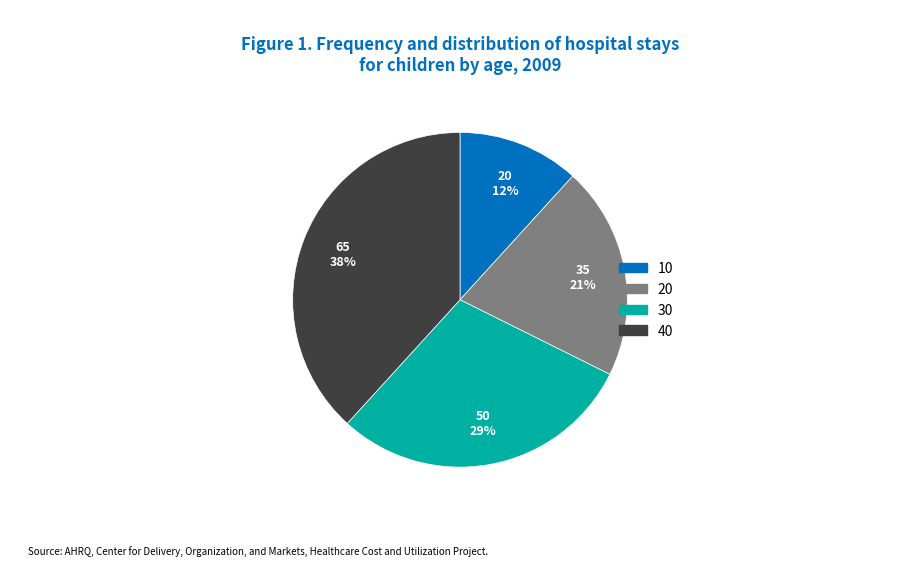

What percentage is the 40 slice, to the nearest percent?

38%